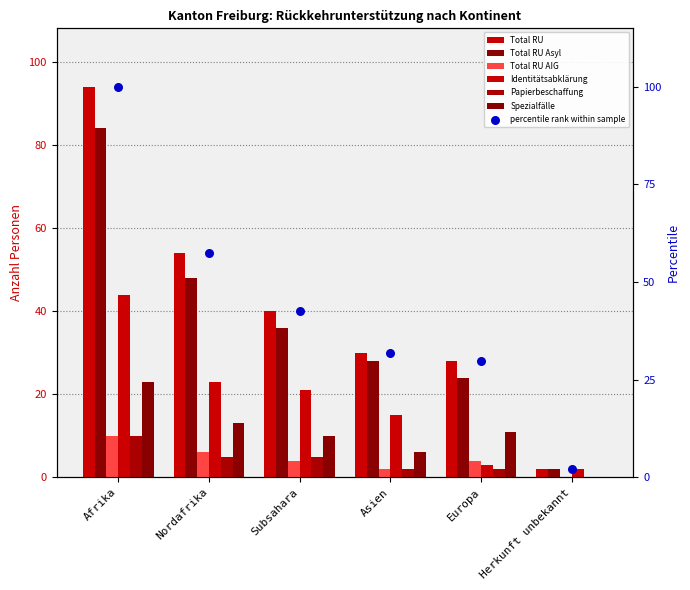

What is the total value across all series at Herkunft unbekannt?

6